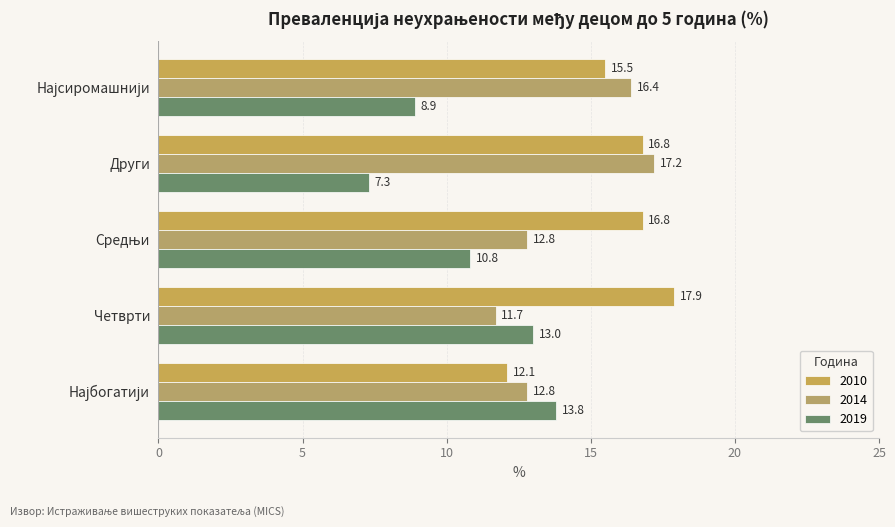

The value of 2010 at Најсиромашнији is 15.5. True or false?

True